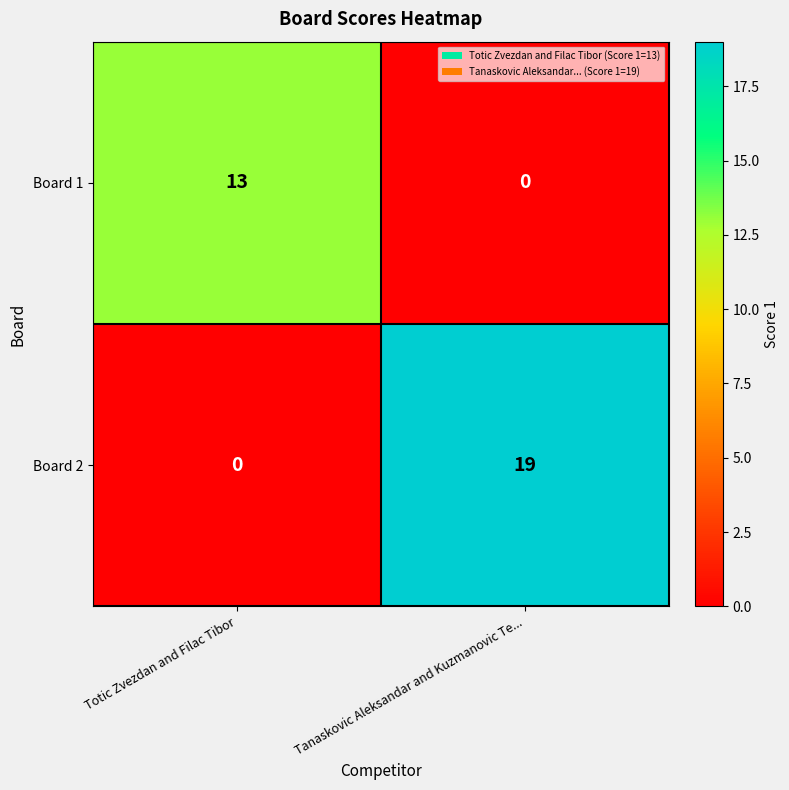

Which series has the widest spread of values?

Board 2